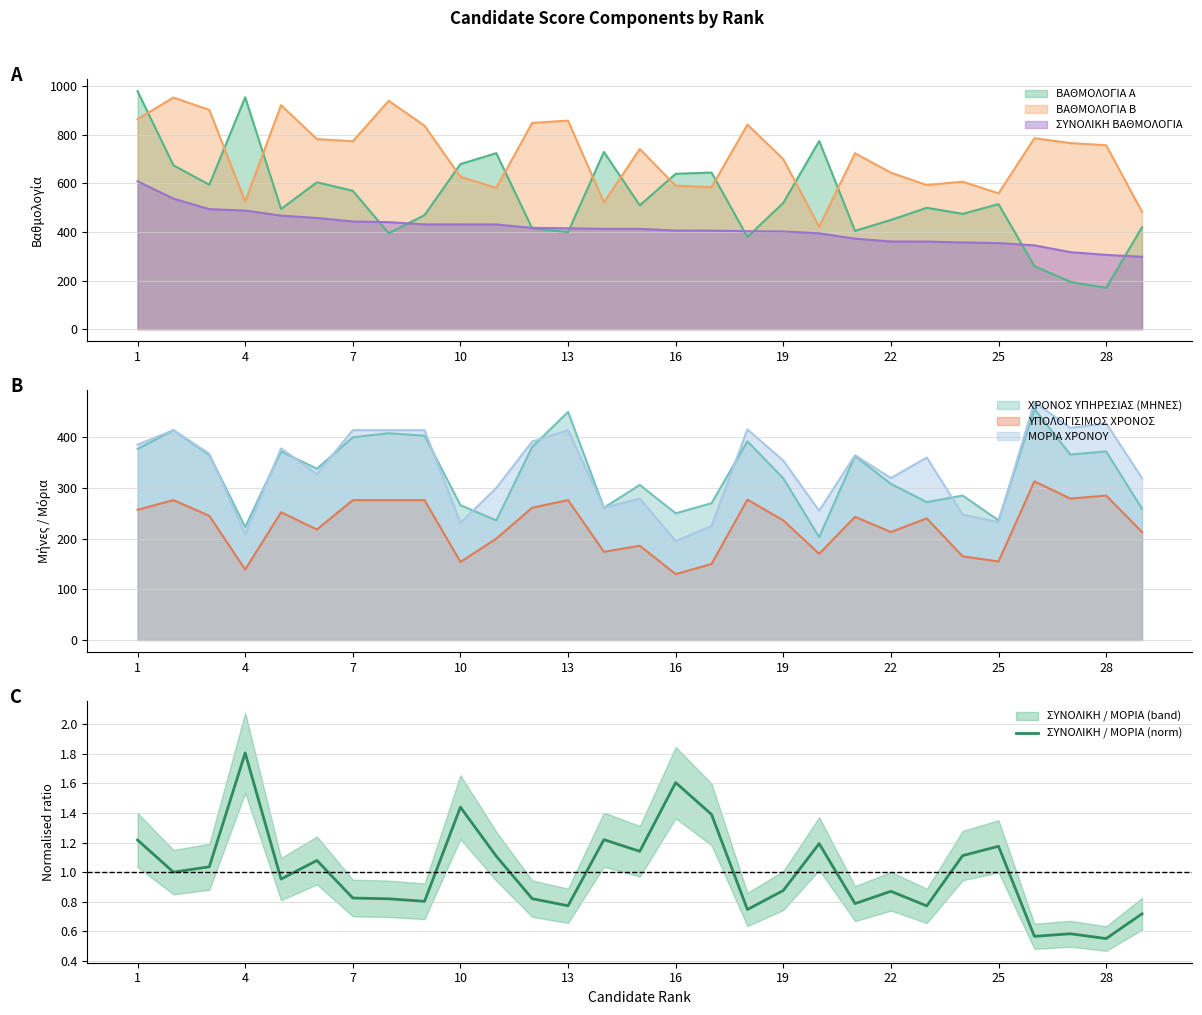

What is the average value?

1.0